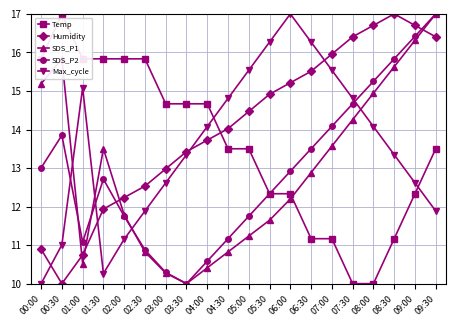

What is the maximum value shown in the chart?

17.0